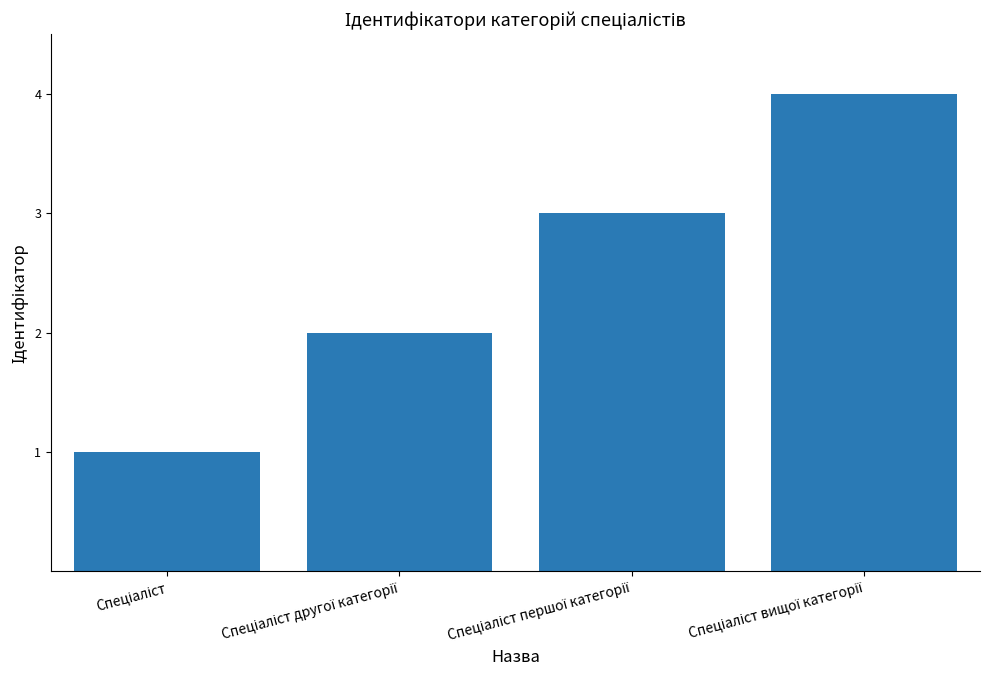

Reading left to right, list all the values displayed in this chart.

1	2	3	4